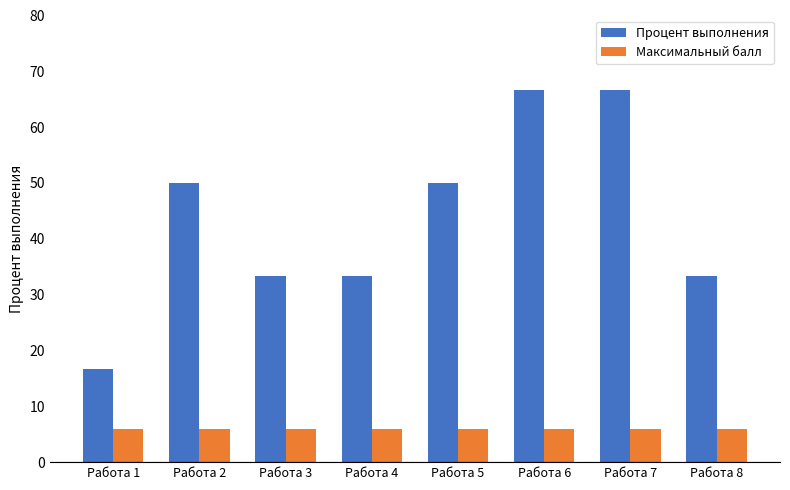

What is the value of the Максимальный балл bar at the 3rd from the left?

6.0